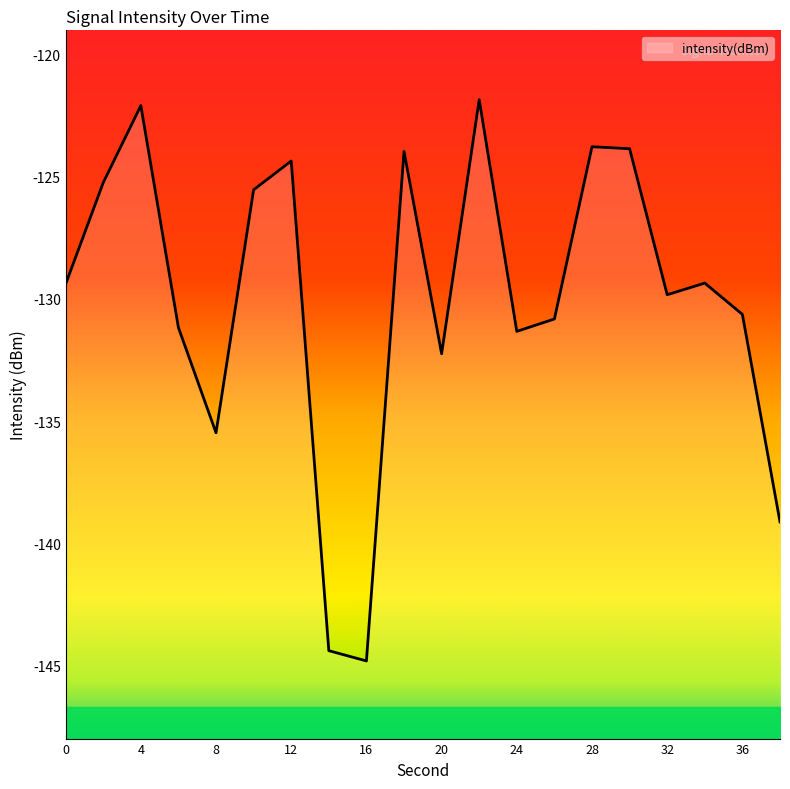

Which category has the highest value across all series?

22